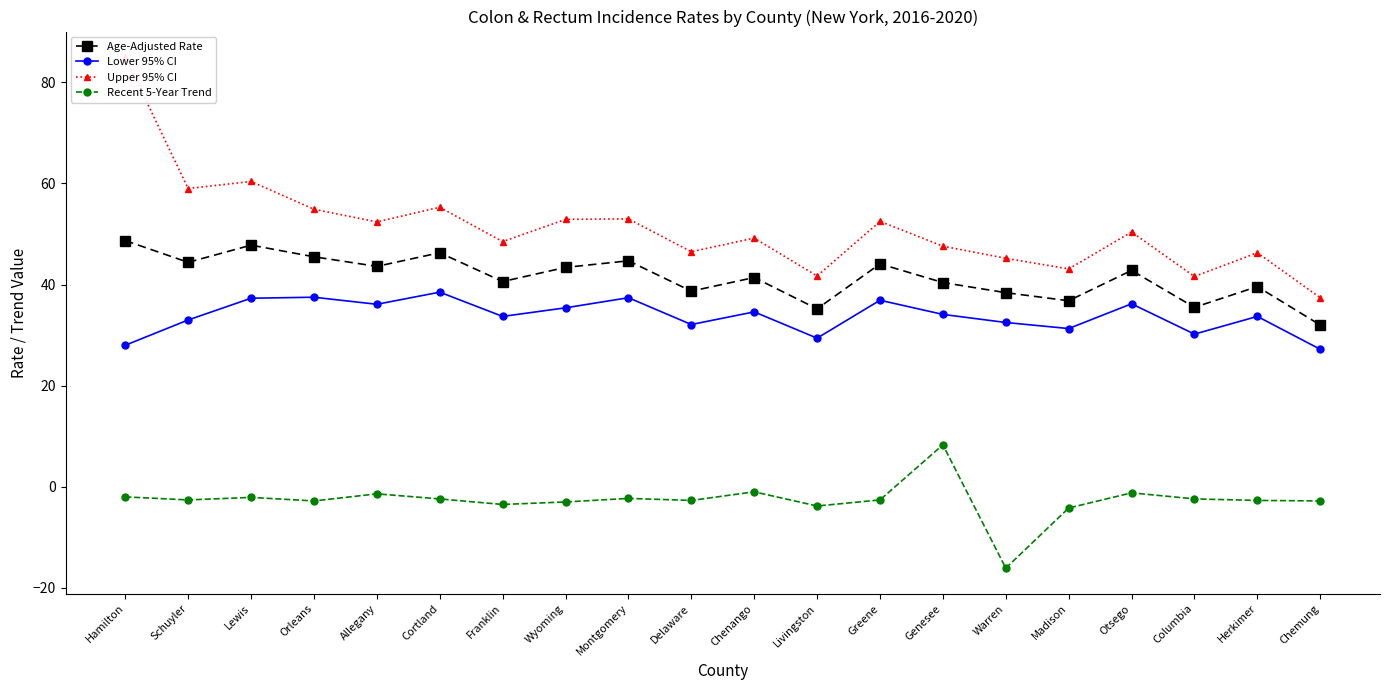

What is the average value of the Recent 5-Year Trend series?

-2.7